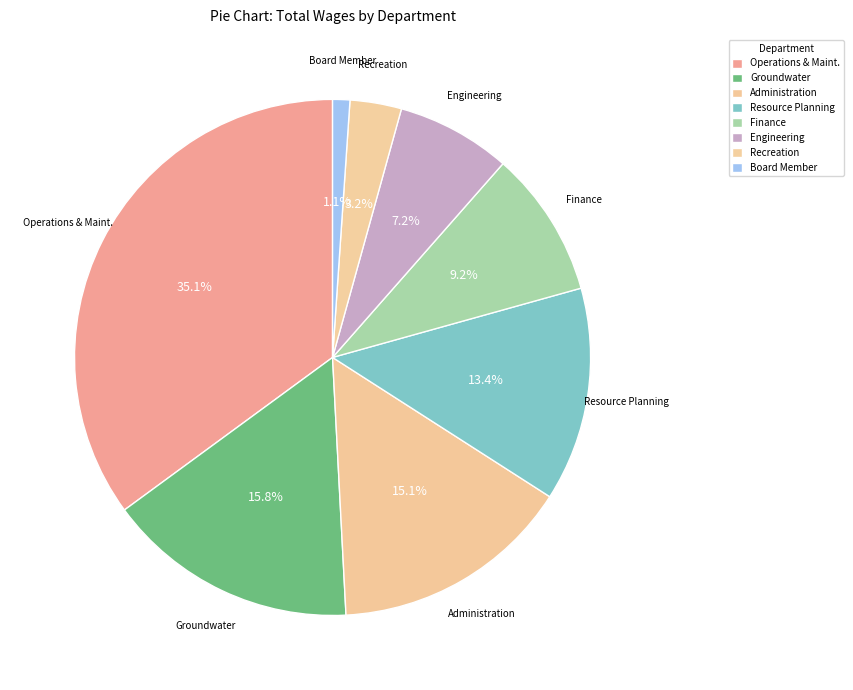

Do Finance and Engineering together represent more than half of the pie?

No